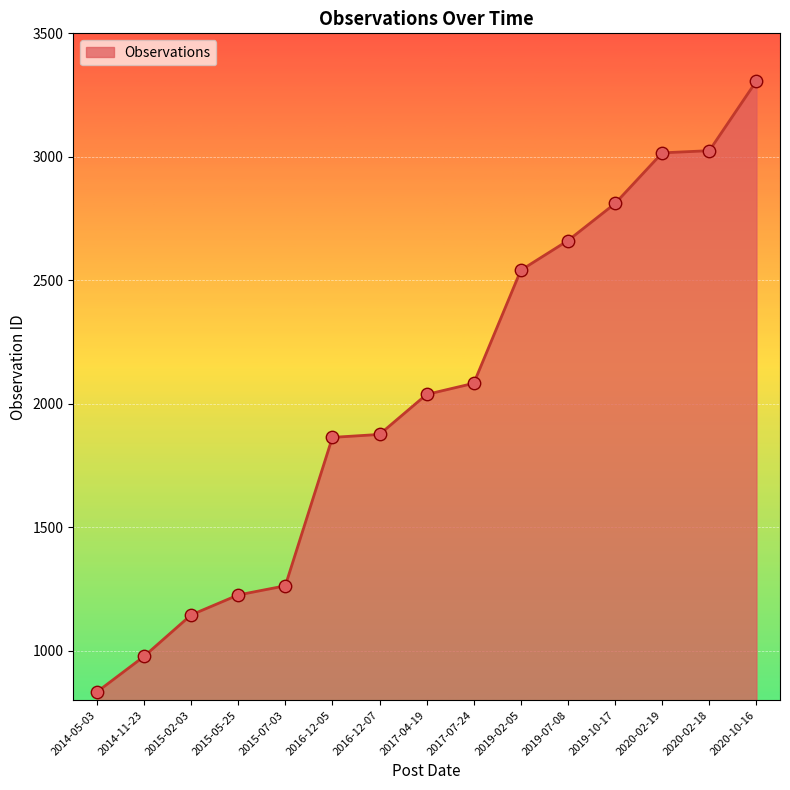

Which has a higher value, 2020-02-18 or 2017-07-24?

2020-02-18